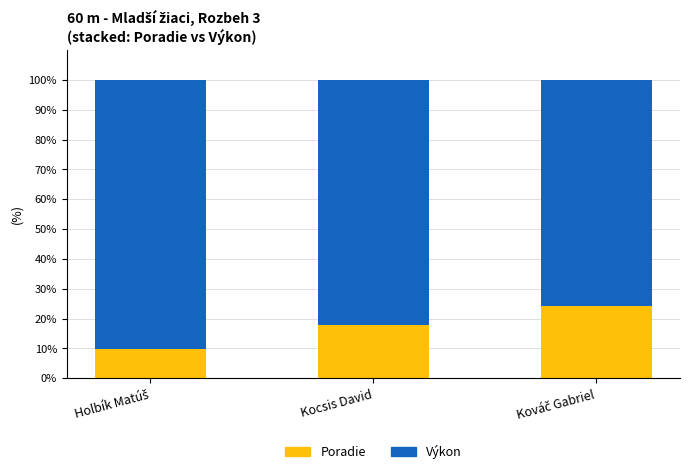

Is it true that Poradie equals 18.0 at Kocsis David?

True